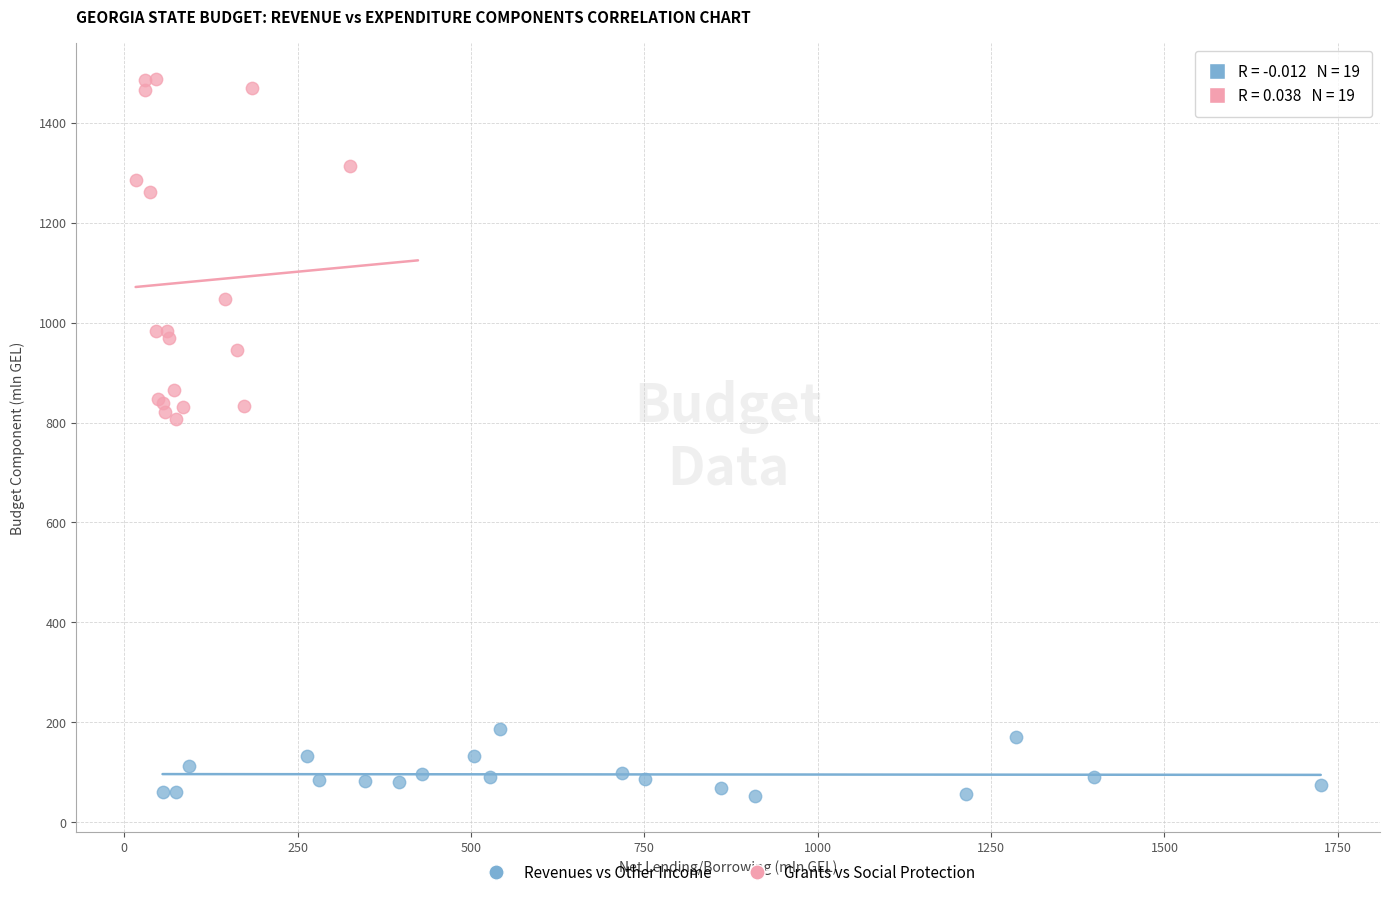

Which series reaches the minimum Y coordinate?

Revenues vs Other Income